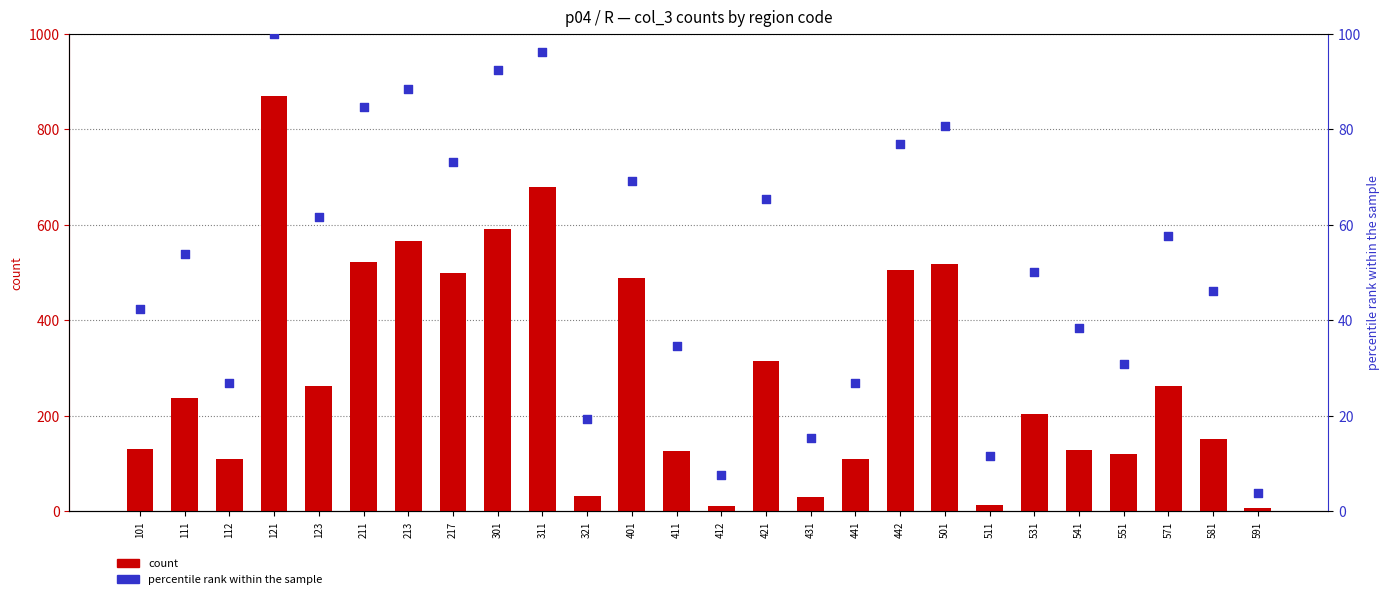

Which series contains the highest Y value?

count